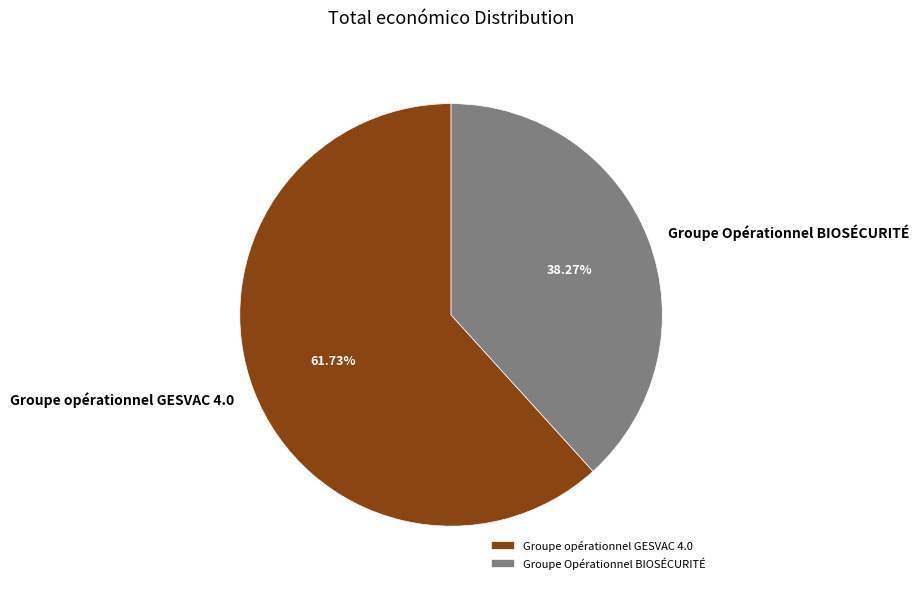

To the nearest percent, what percentage of the pie is Groupe Opérationnel BIOSÉCURITÉ?

38%